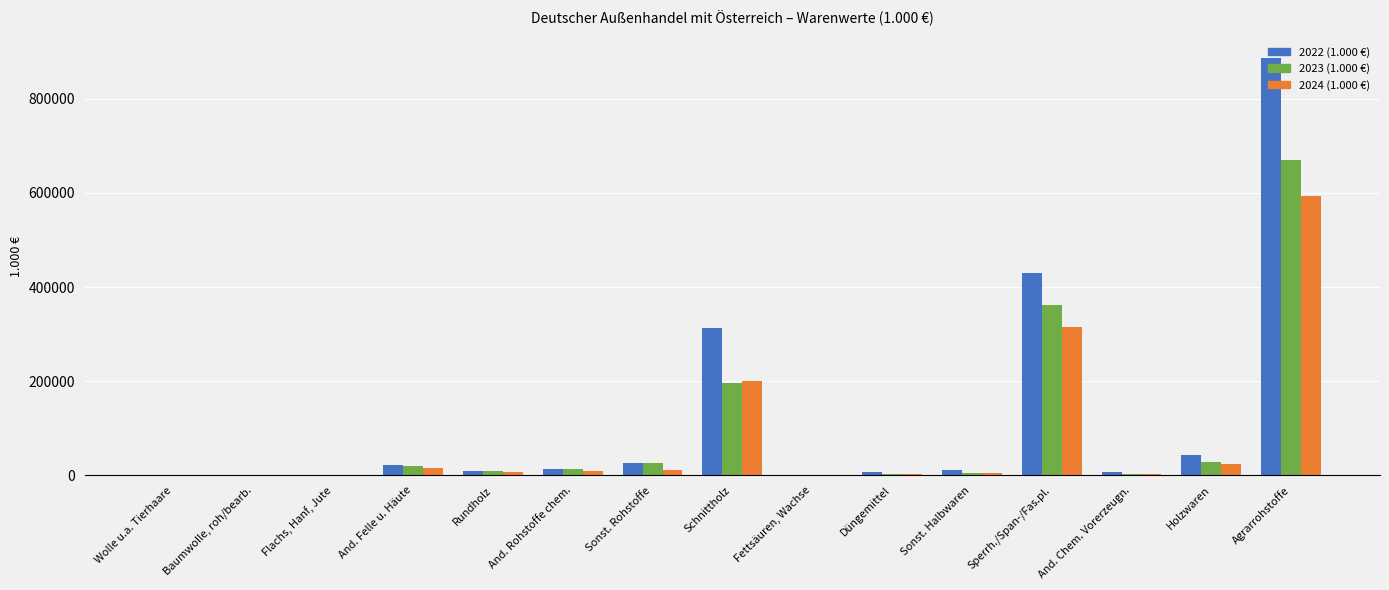

How many categories are shown in the chart?

15